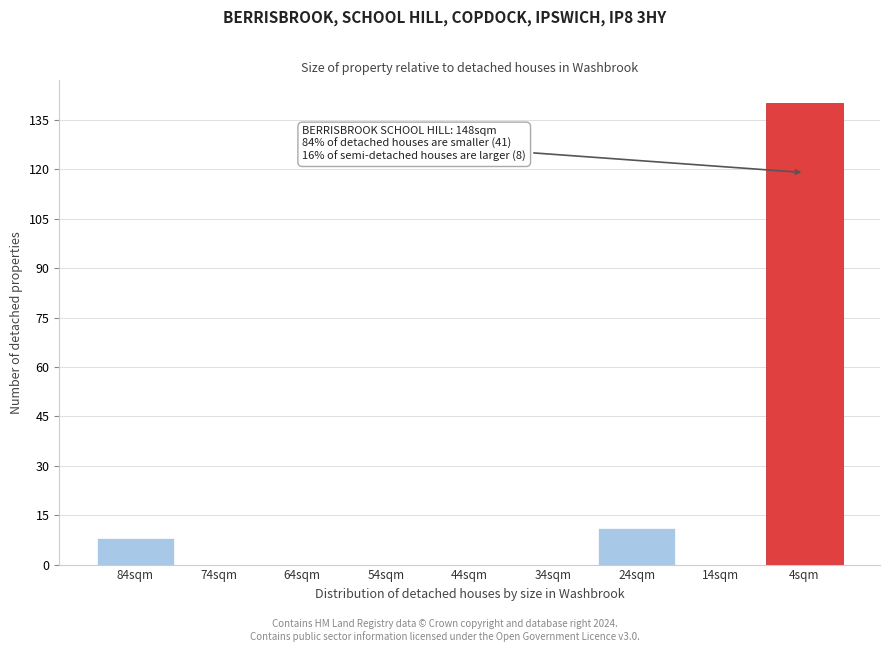

Reading left to right, list all the values displayed in this chart.

84sqm=8	74sqm=0	64sqm=0	54sqm=0	44sqm=0	34sqm=0	24sqm=11	14sqm=0	4sqm=140